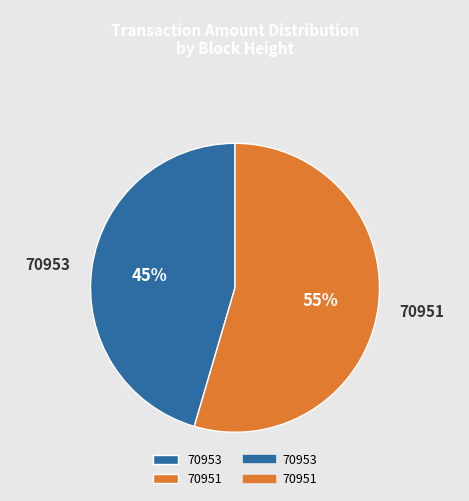

Does 70953 account for over 50% of the chart?

No